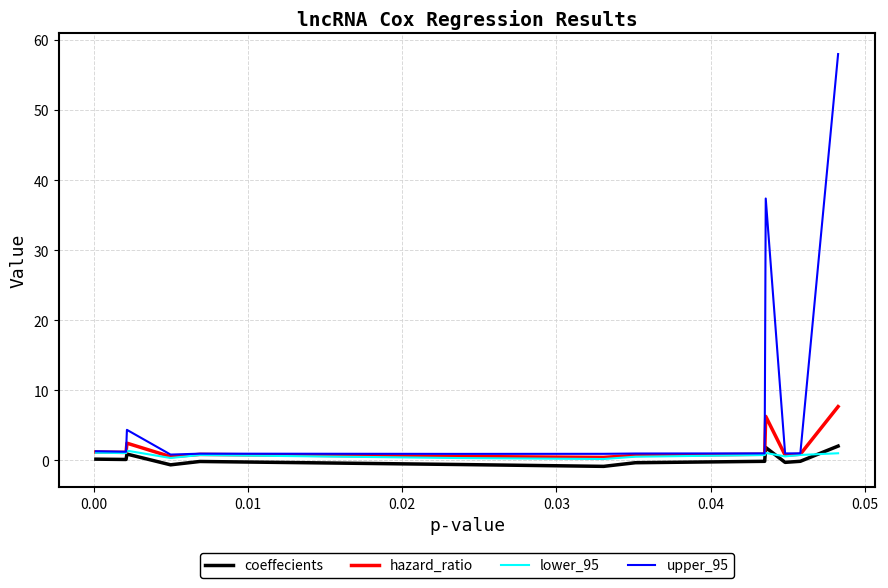

At how many categories does at least one series exceed 18?

2